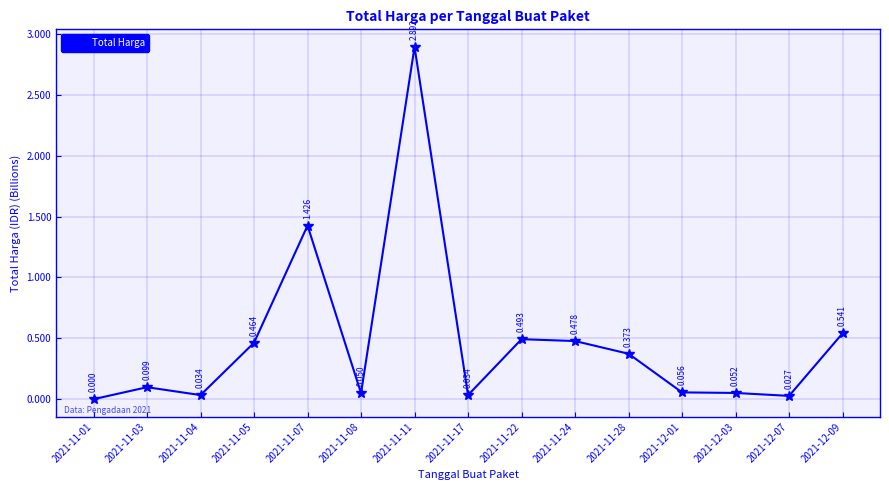

True or false: the data has more than 0 interior local peaks.

True